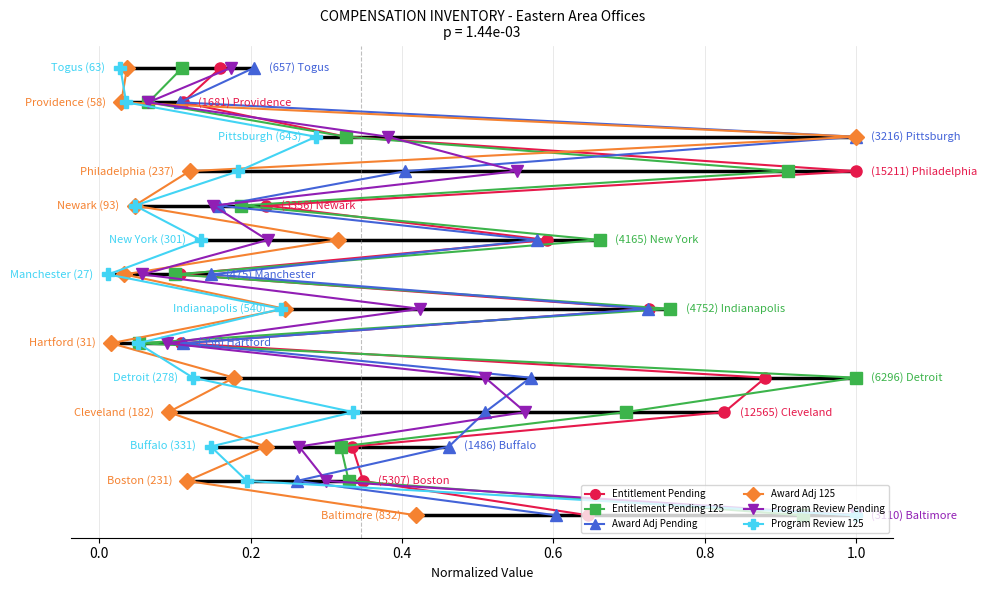

What are all the series names shown in the legend?

Entitlement Pending, Entitlement Pending 125, Award Adj Pending, Award Adj 125, Program Review Pending, Program Review 125